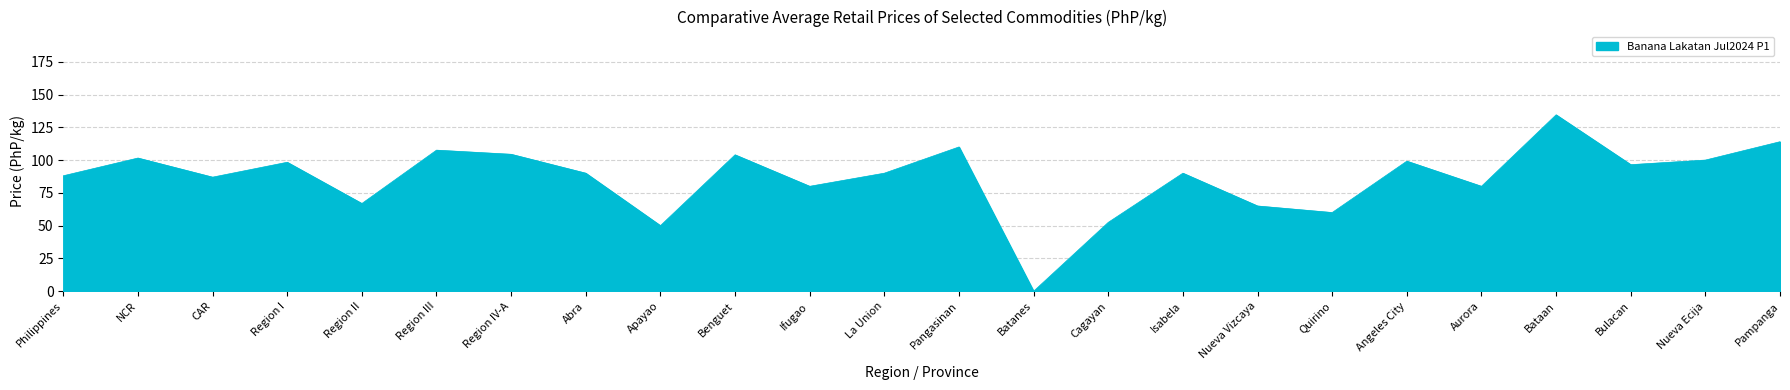

What is the ratio of the value at Pampanga to the value at NCR?

1.1